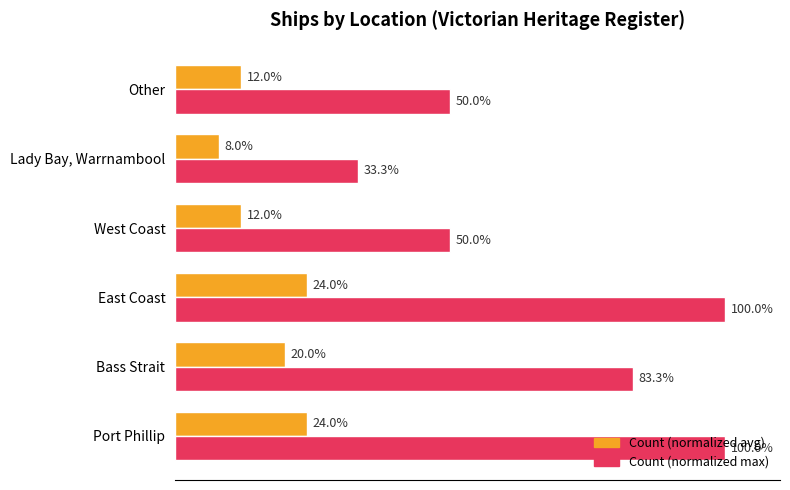

Which category has the lowest value across all series?

Lady Bay, Warrnambool